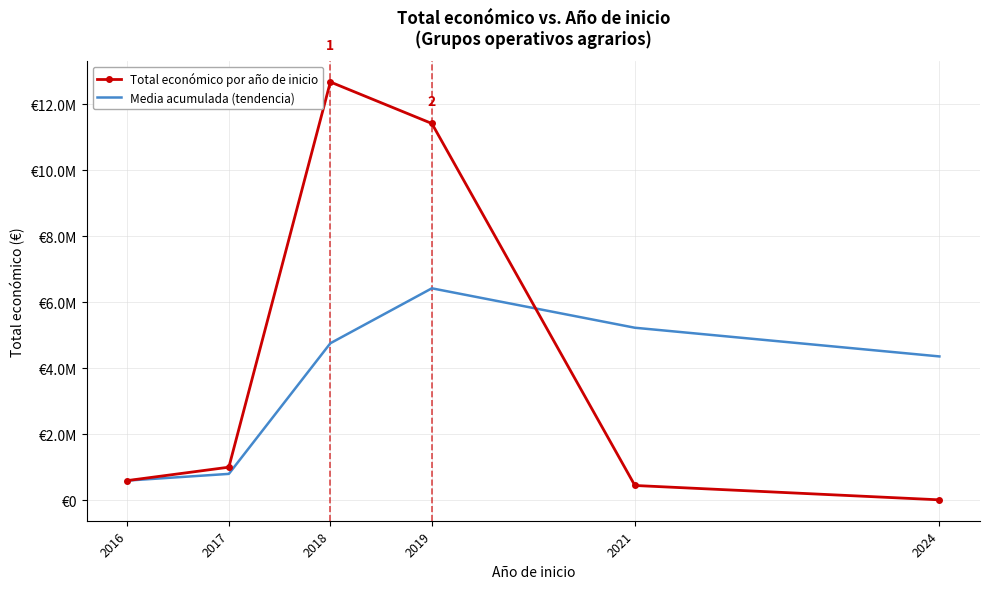

What is the difference between the second highest and second lowest values in the Total económico por año de inicio series?

10974546.0